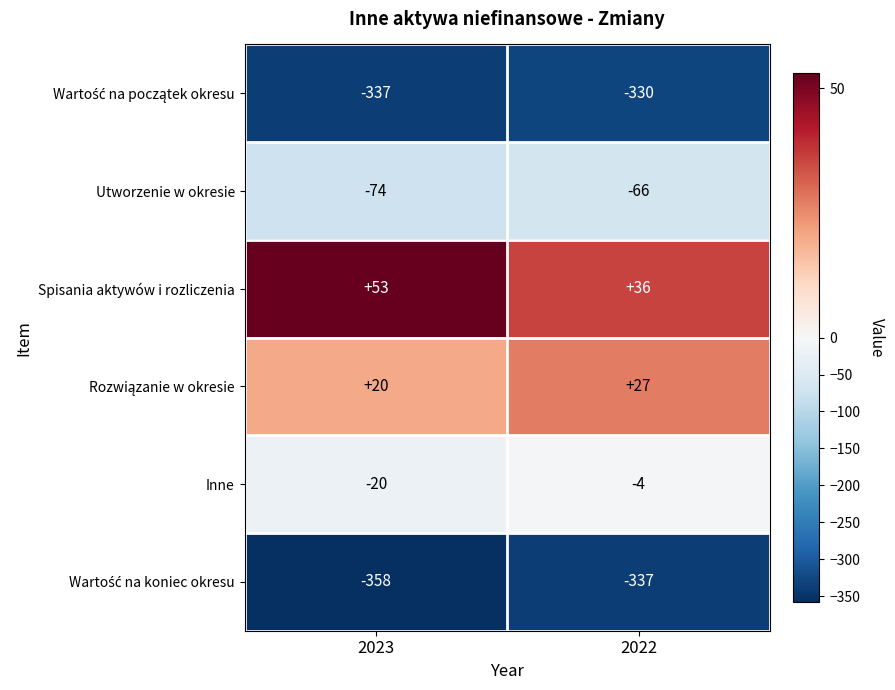

Which series has the largest total across all categories?

Spisania aktywów i rozliczenia